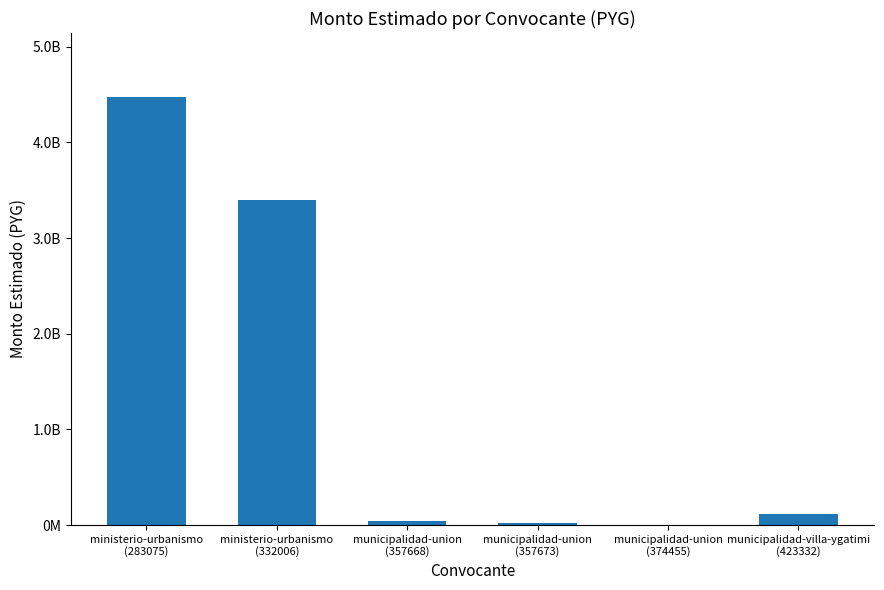

Reading left to right, extract all data points from this chart.

4473600000	3396000000	39000000	19500000	3250000	113382122